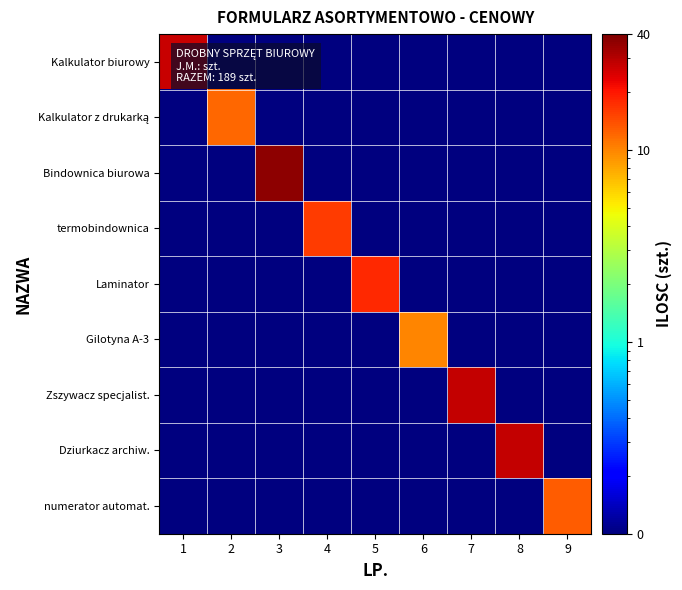

Which has a higher value, 2 or 3?

2